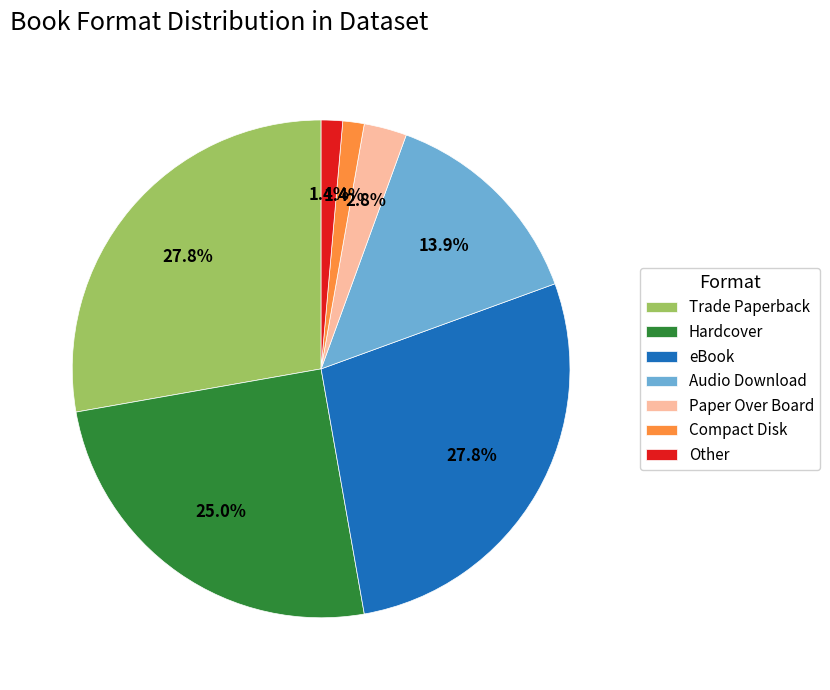

Does Paper Over Board account for over 50% of the chart?

No